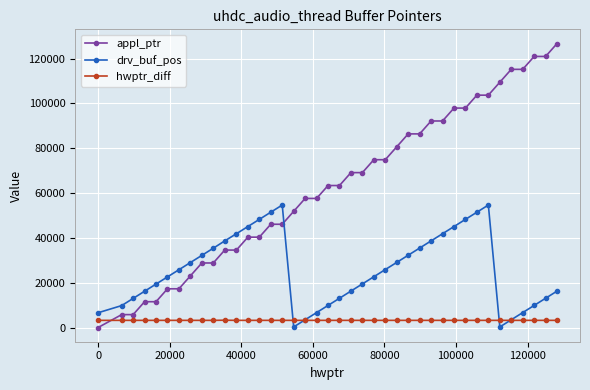

After their last crossing, which series has the higher values: hwptr_diff or appl_ptr?

appl_ptr